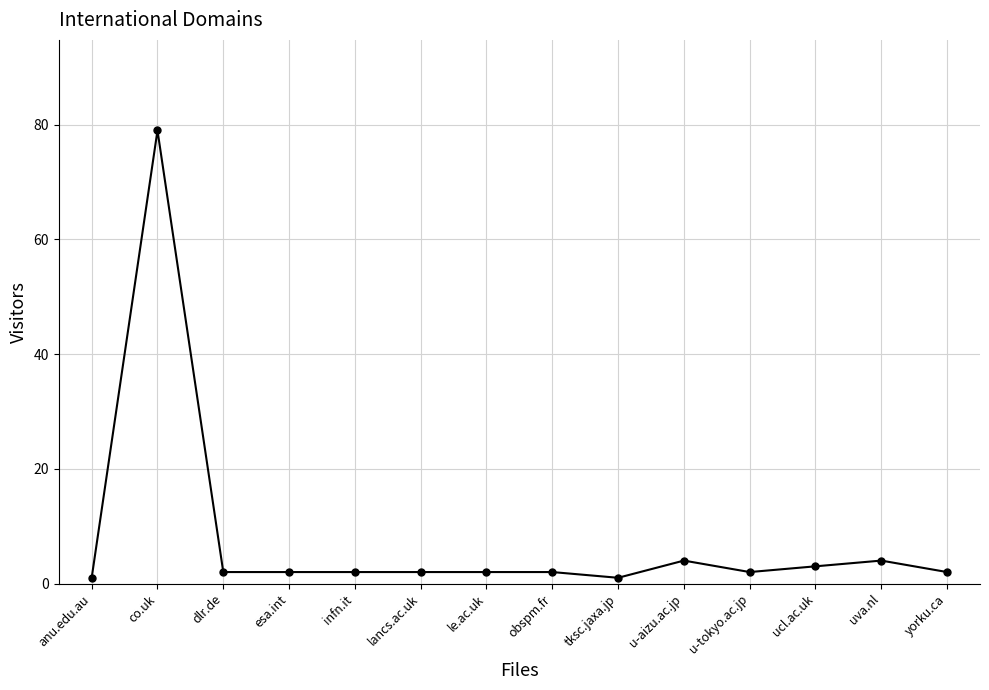

Reading left to right, what are all the values shown in this chart?

1	79	2	2	2	2	2	2	1	4	2	3	4	2